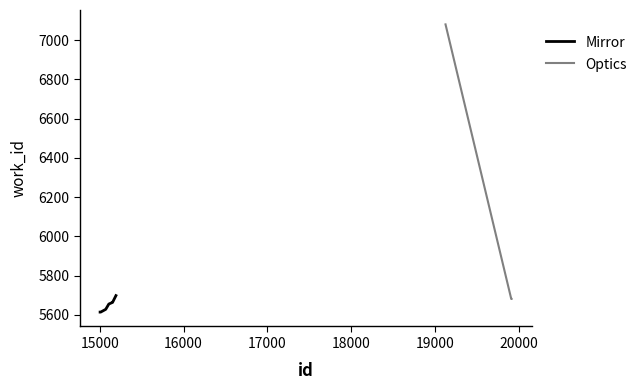

What is the smallest value displayed?

5614